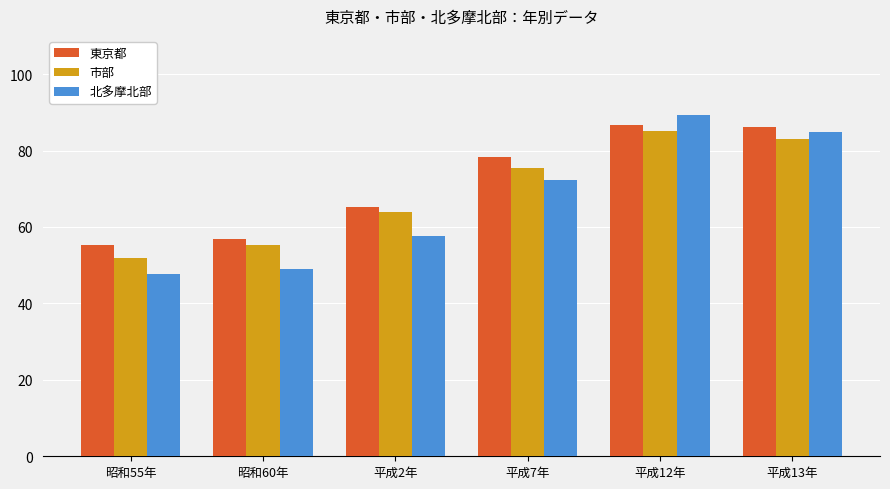

At which category is the sum across all series the highest?

平成12年